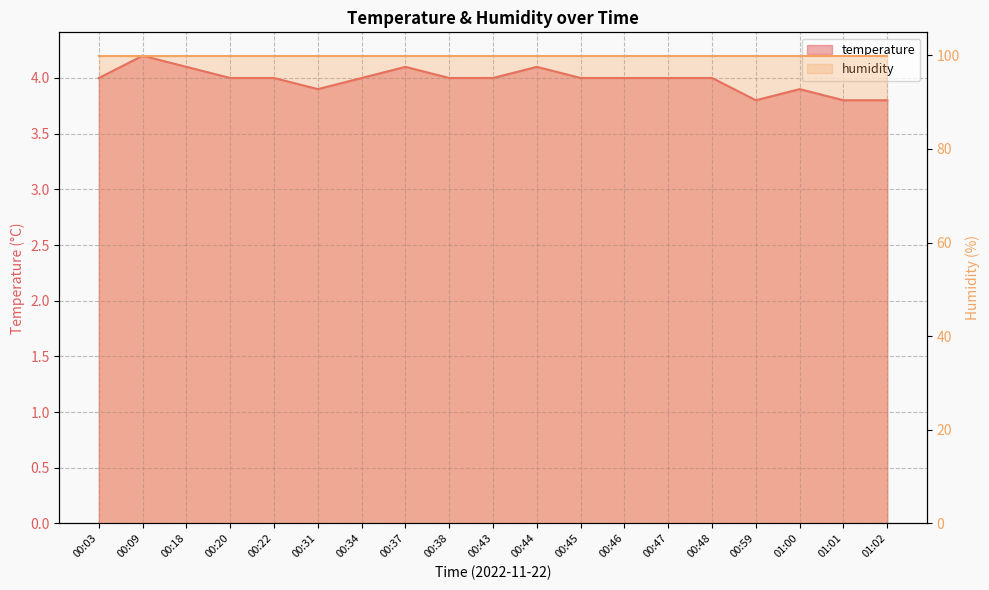

Does the chart display data point markers on the line(s)?

No